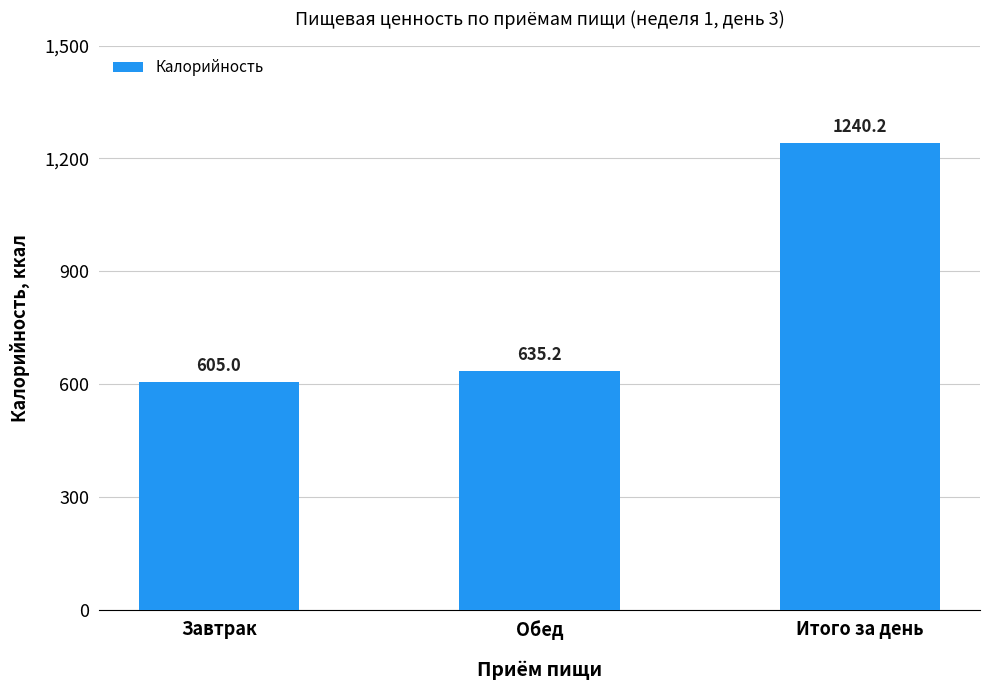

Where does the data first go above 635?

Обед